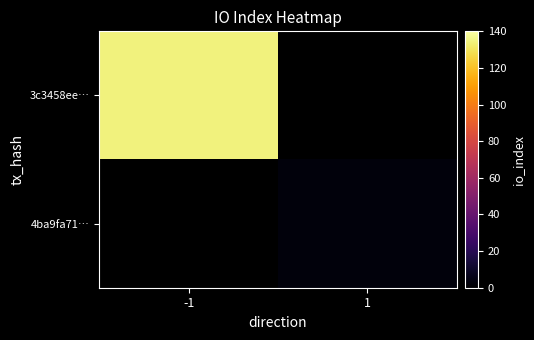

The 3c3458ee… series shows 134.0 at -1. True or false?

True